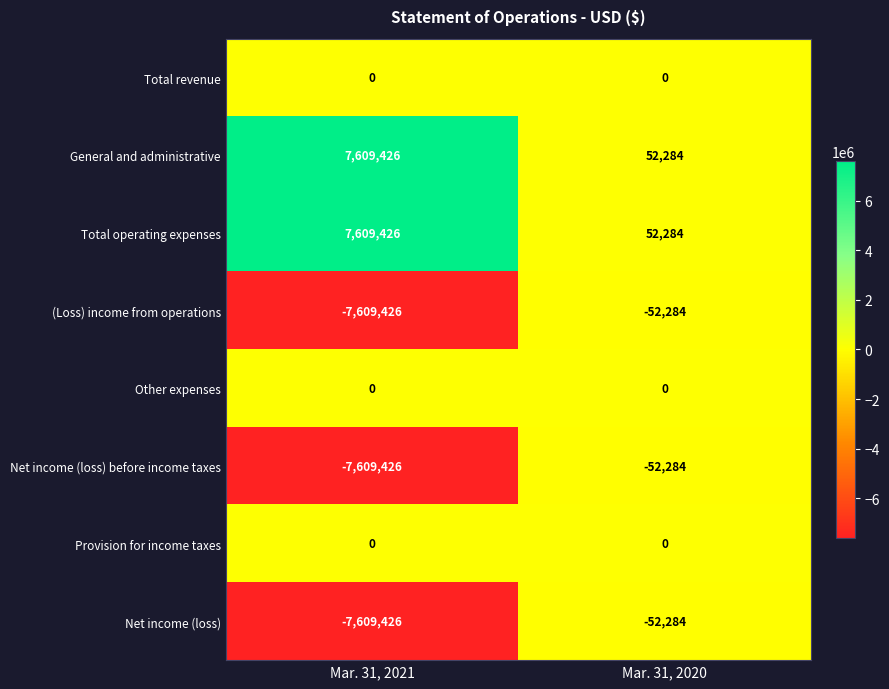

At which category is the sum across all series the highest?

Mar. 31, 2020